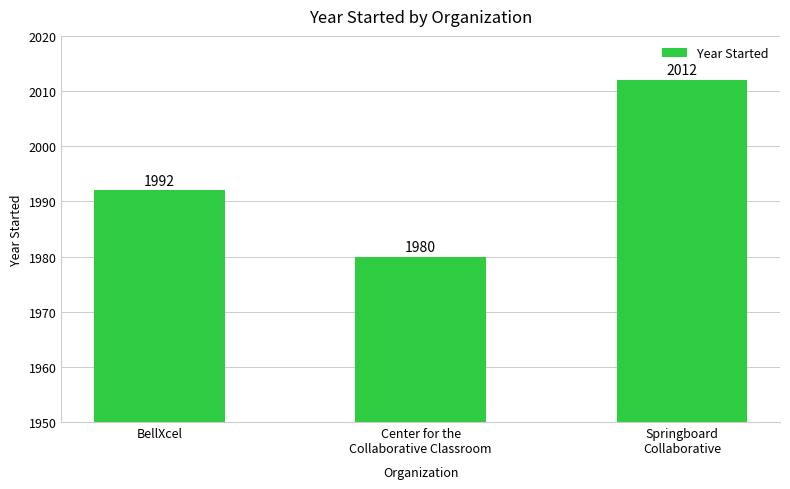

Are the bars horizontal?

No